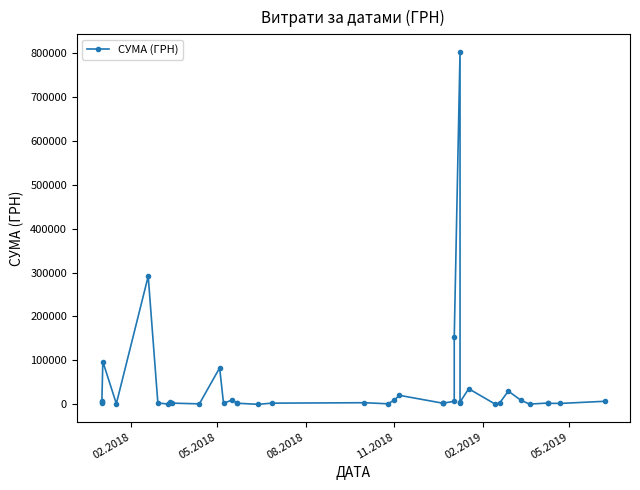

How many interior local peaks (higher than both neighbors) does the data have?

12